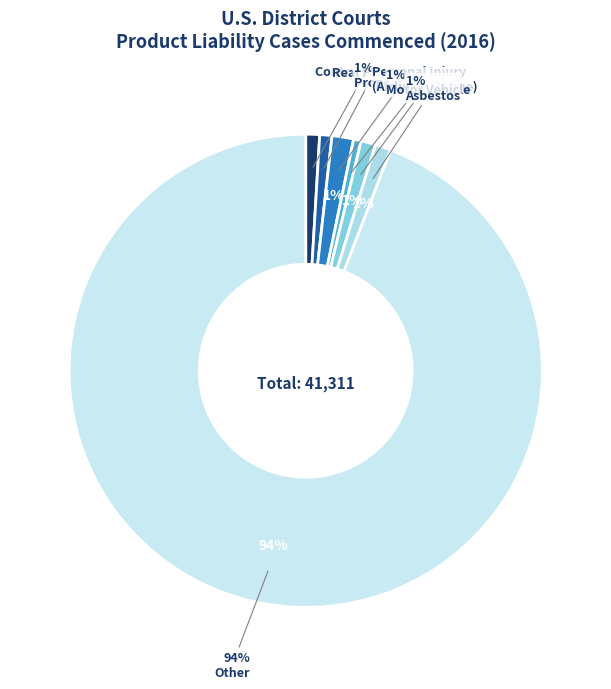

How many segments does this pie chart have?

7